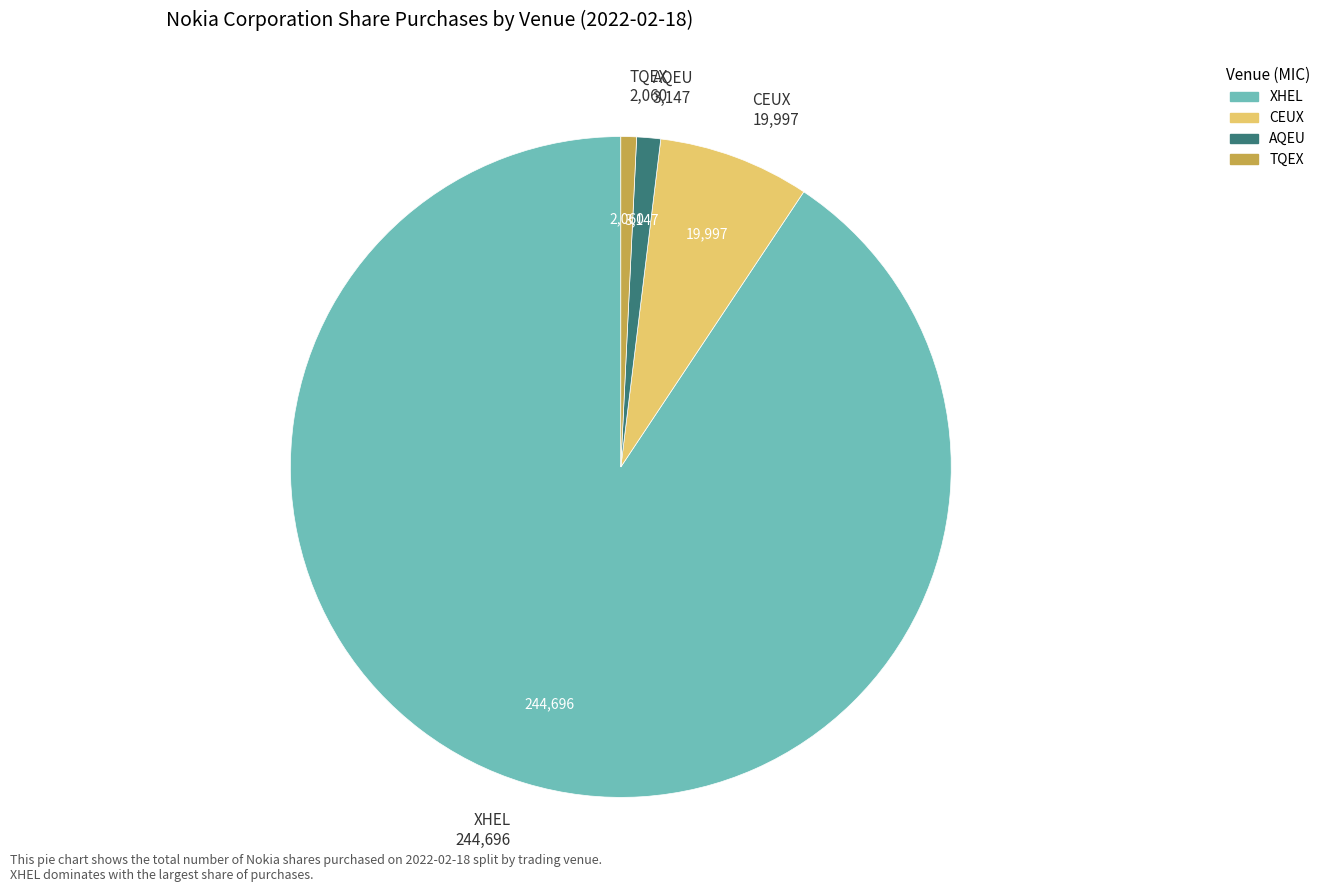

True or false: XHEL accounts for 99% of the total.

False